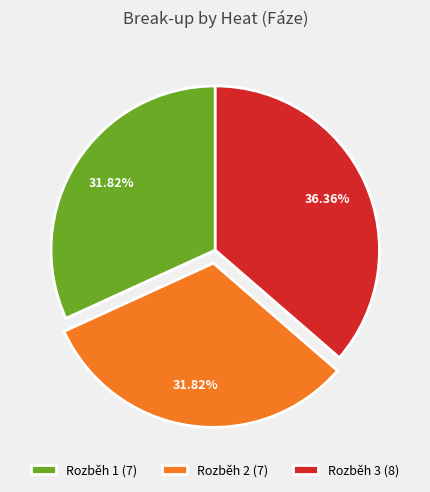

Does Rozběh 2 account for over 50% of the chart?

No